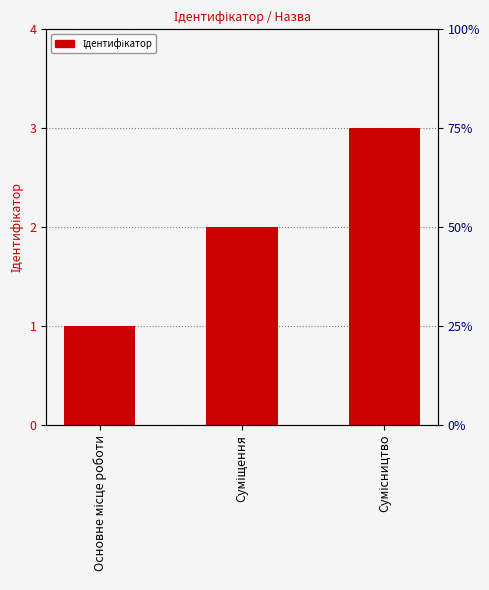

Is it true that the value at Суміщення is 1?

False